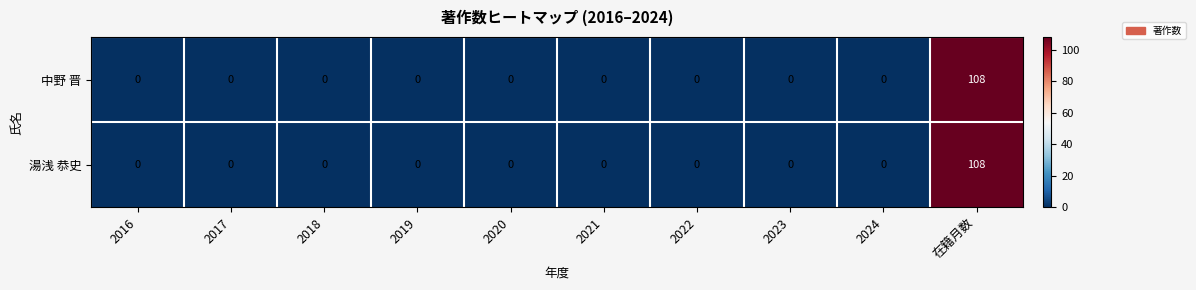

Which category has the highest value in the 中野 晋 series?

在籍月数